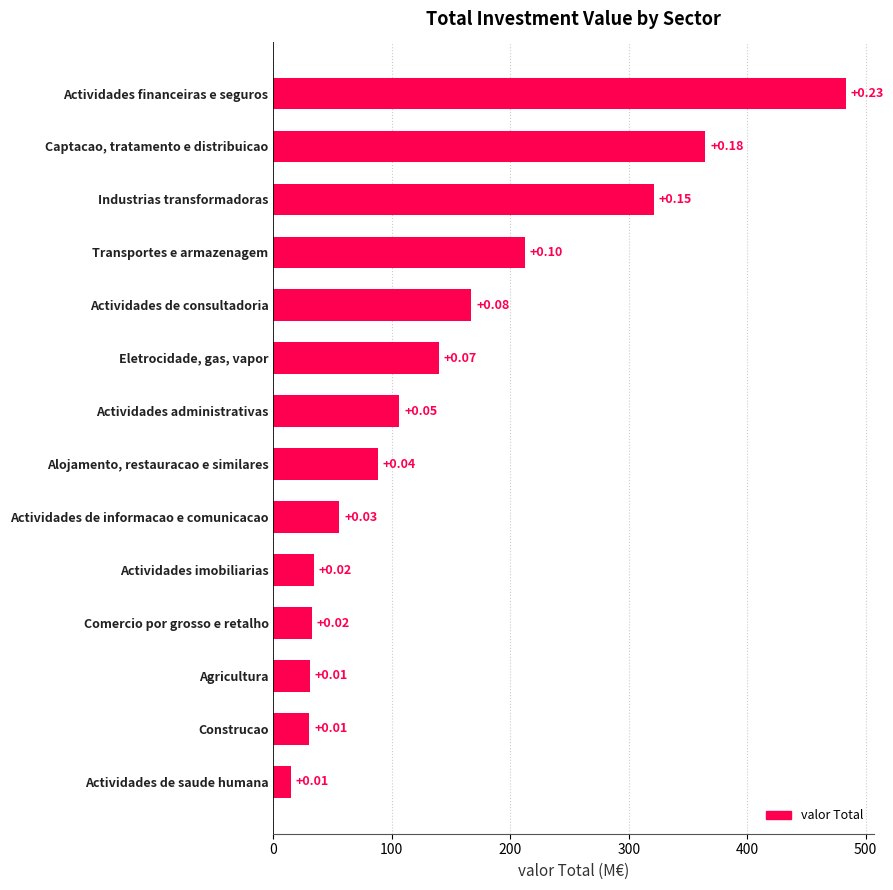

Does the chart contain any negative values?

No